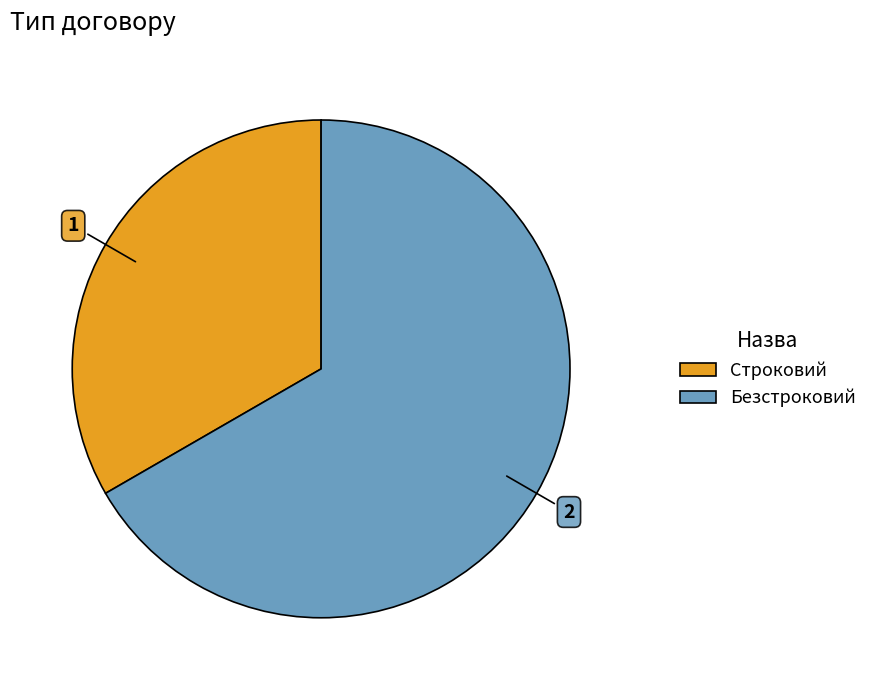

Count the number of slices in the pie.

2